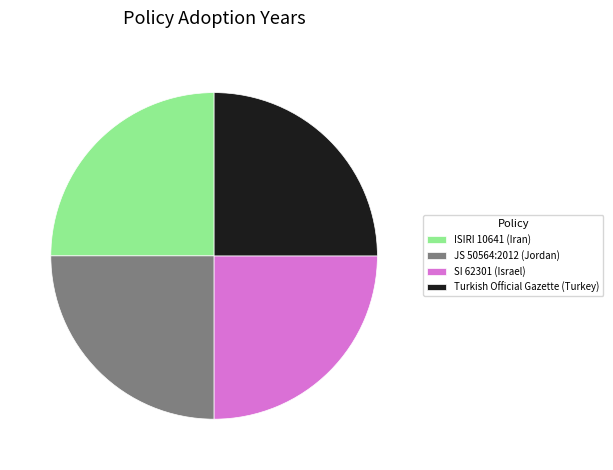

True or false: ISIRI 10641 (Iran) accounts for 25% of the total.

True